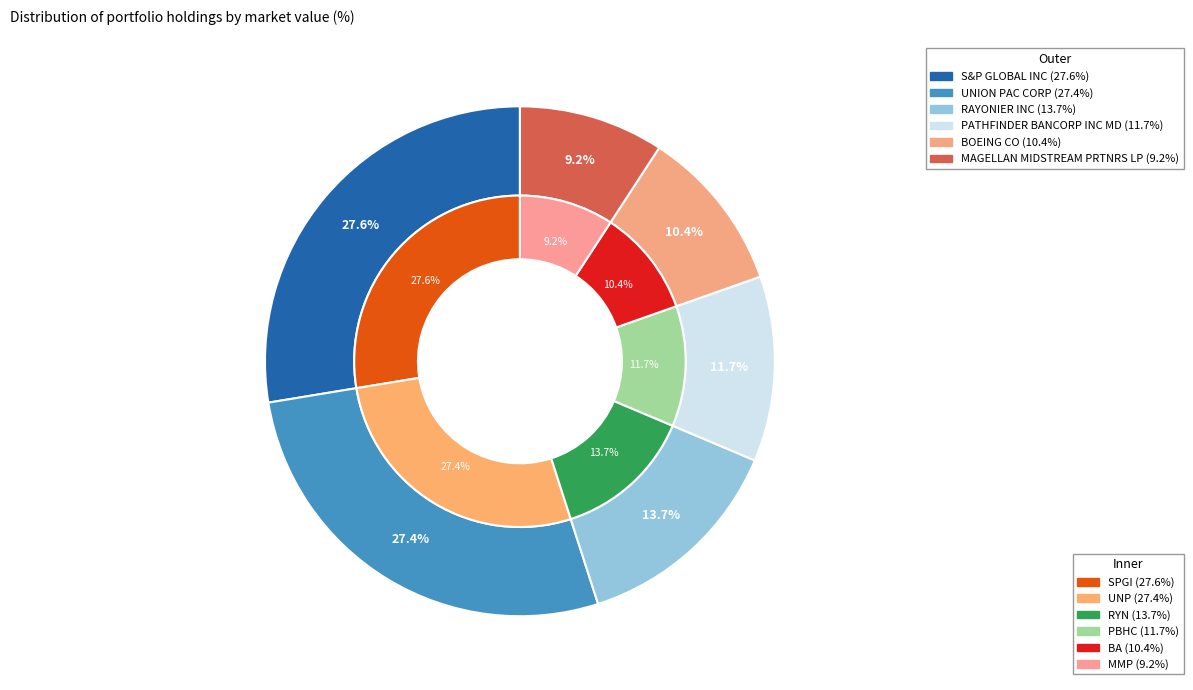

To the nearest percent, what is the difference between the largest and smallest slice percentages?

18%